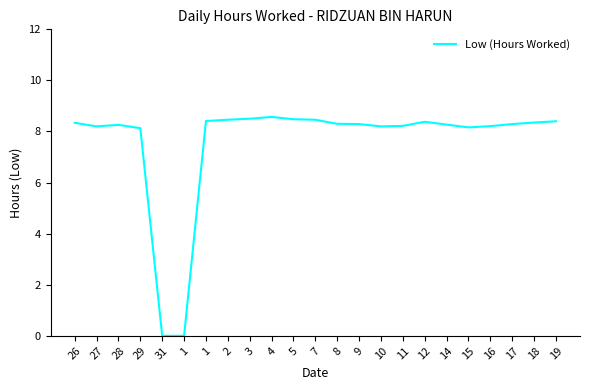

True or false: there are more than 0 points higher than both neighbors.

True